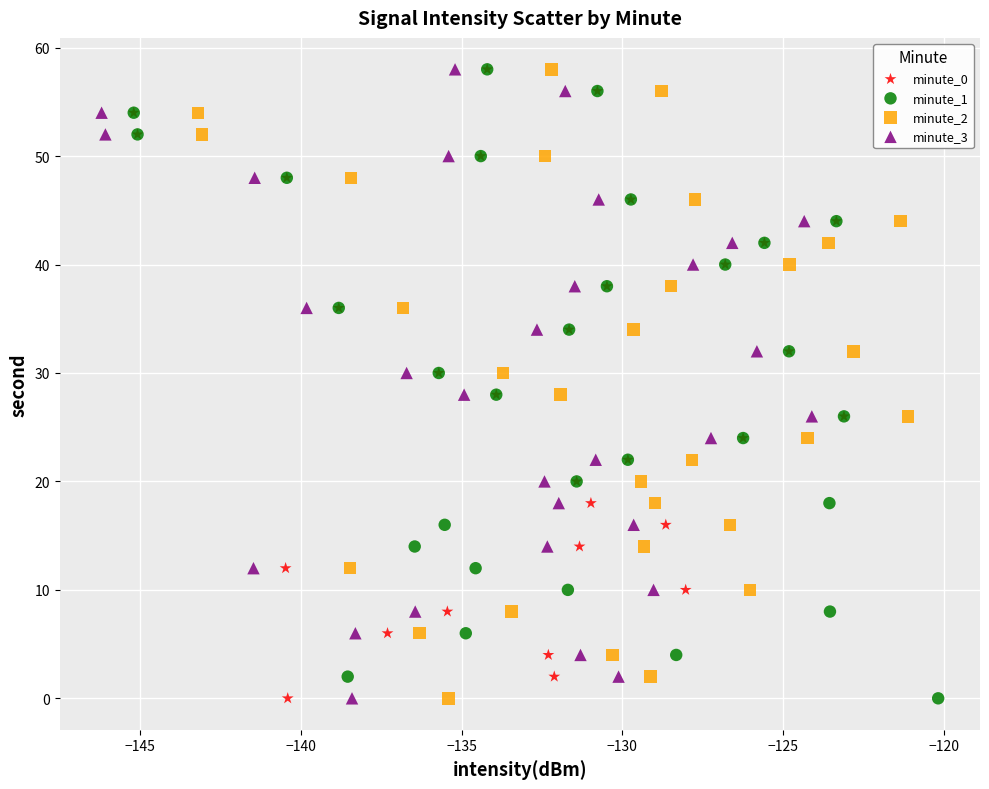

What are all the series names shown in the legend?

minute_0, minute_1, minute_2, minute_3